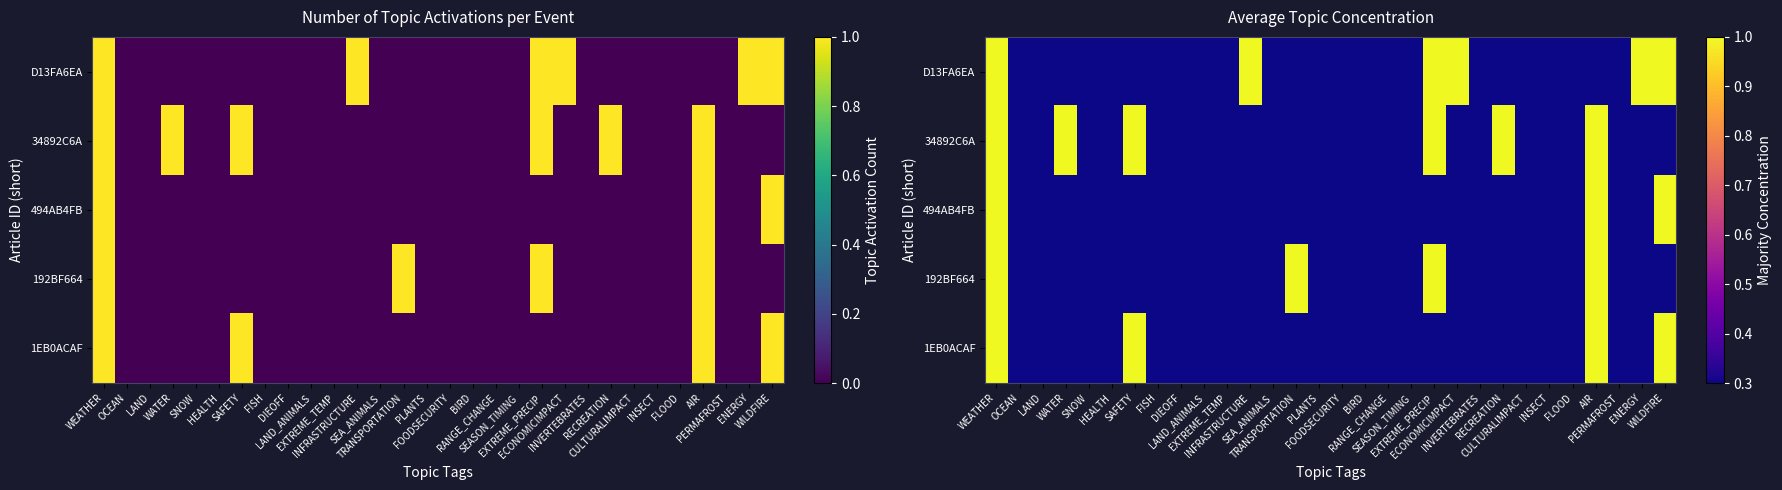

At how many categories does at least one series exceed 0?

11